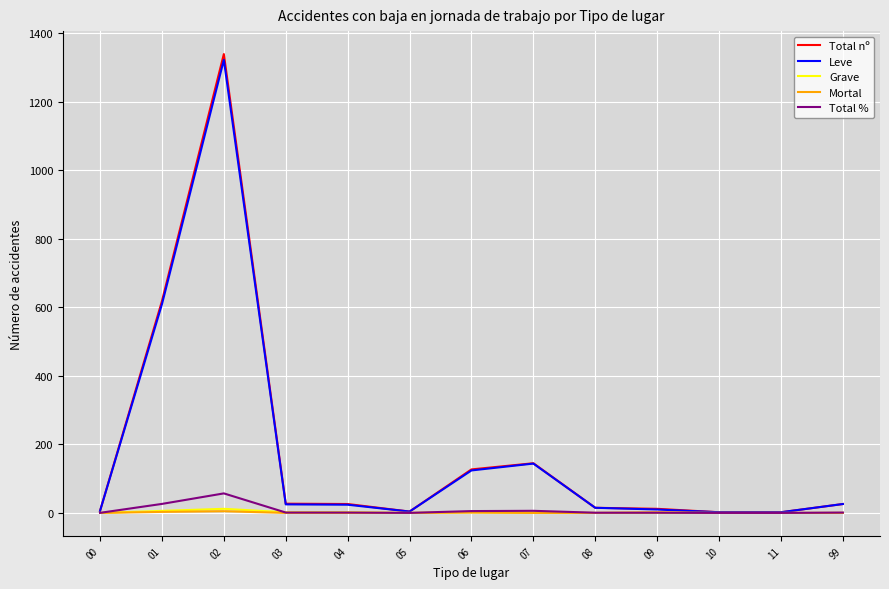

What is the highest value of the Leve series?

1322.0